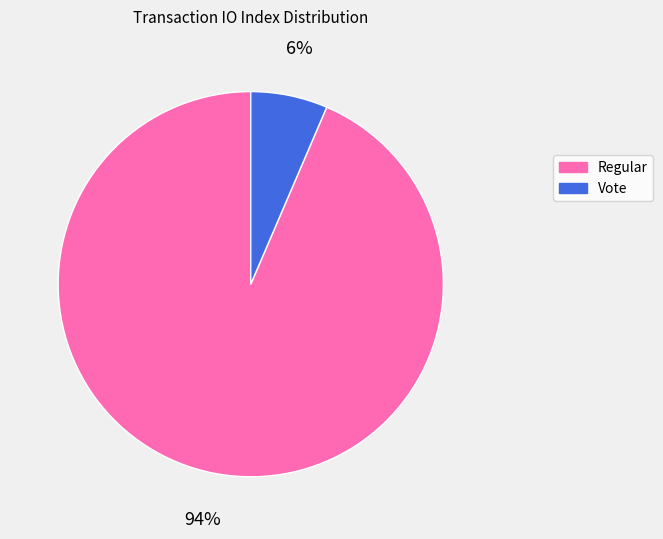

How many slices are in this pie chart?

2